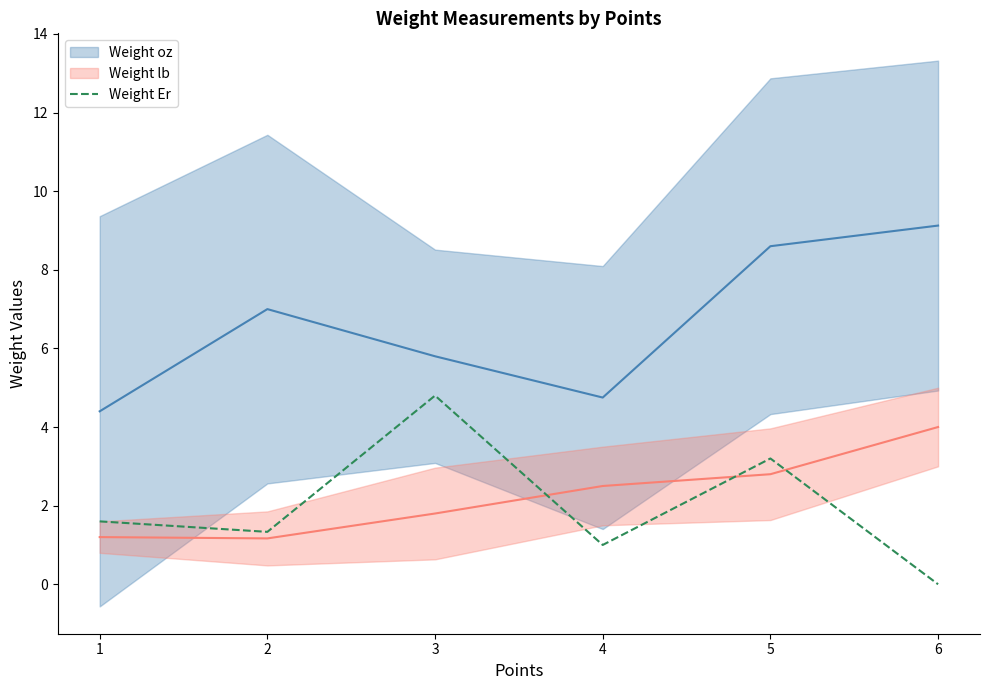

At which label does Weight Er reach its peak?

3